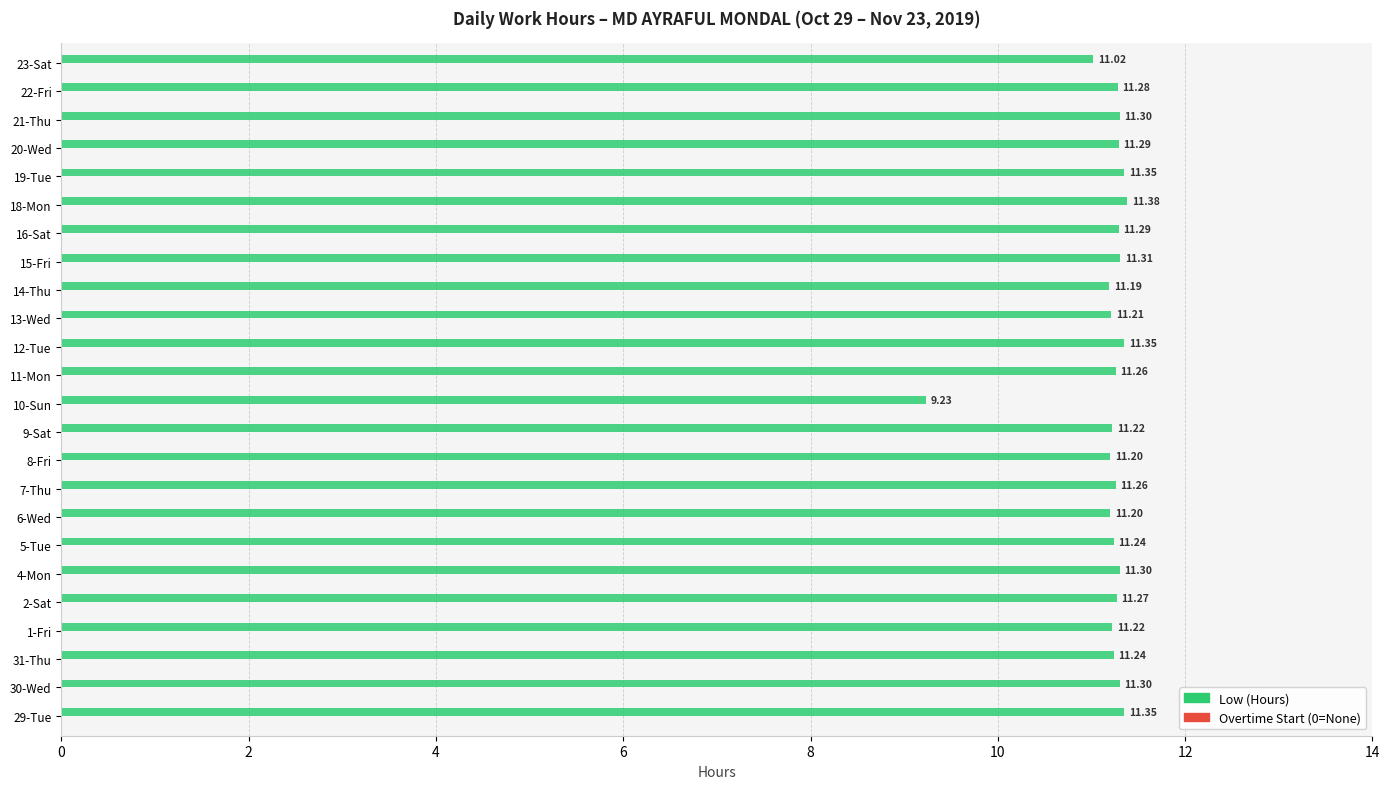

Between 31-Thu and 8-Fri, which is larger?

31-Thu